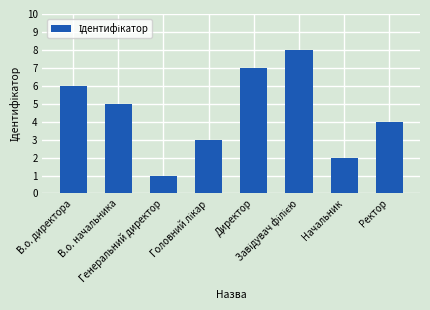

What is the sum of all values?

36